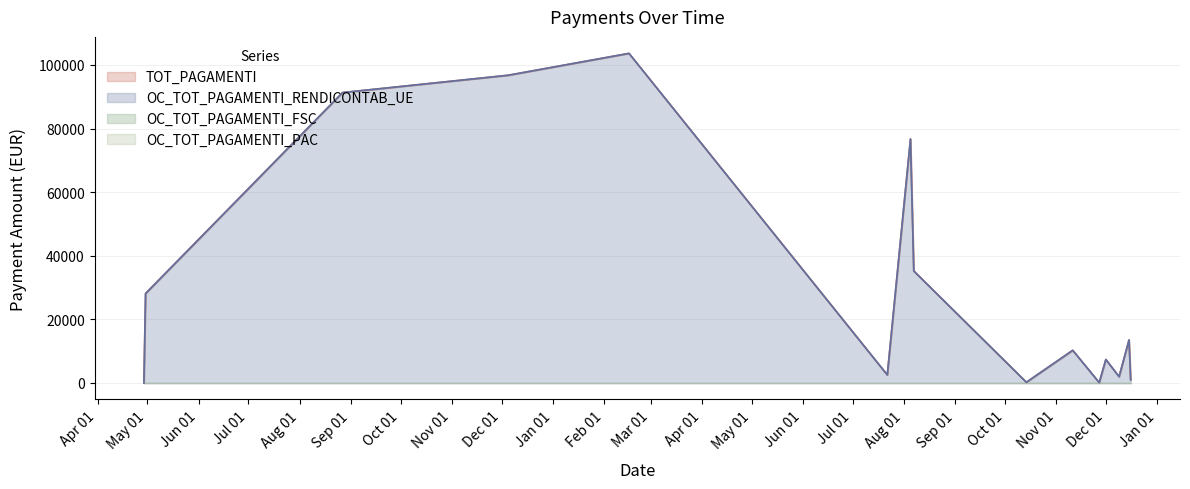

The TOT_PAGAMENTI series shows 7383.4 at Dec 01. True or false?

True